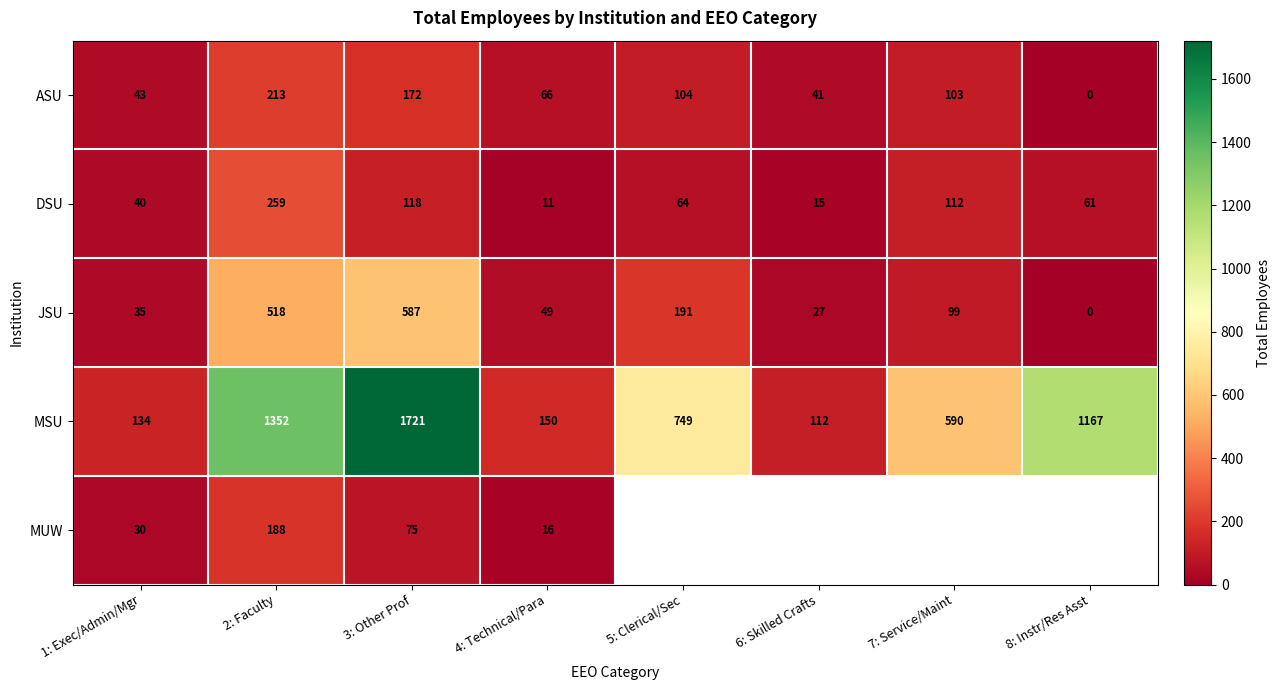

Is it true that DSU equals 33.0 at 5: Clerical/Sec?

False